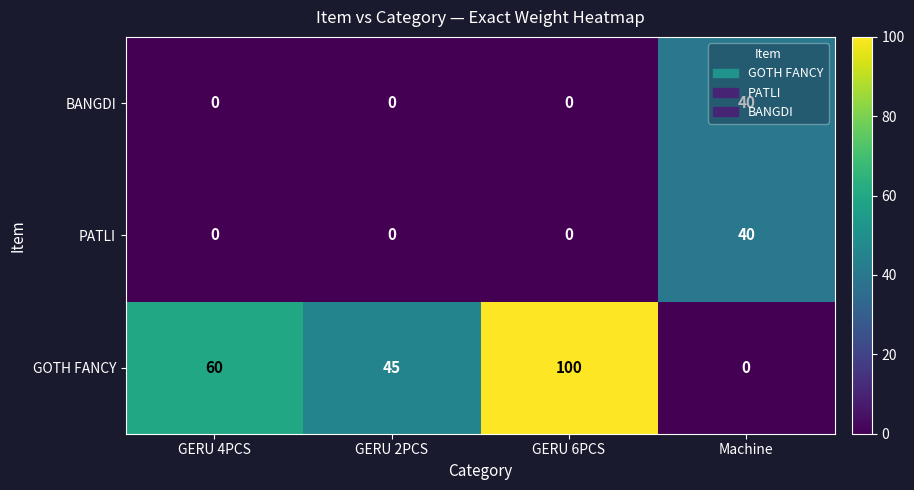

The BANGDI series shows -27 at GERU 2PCS. True or false?

False